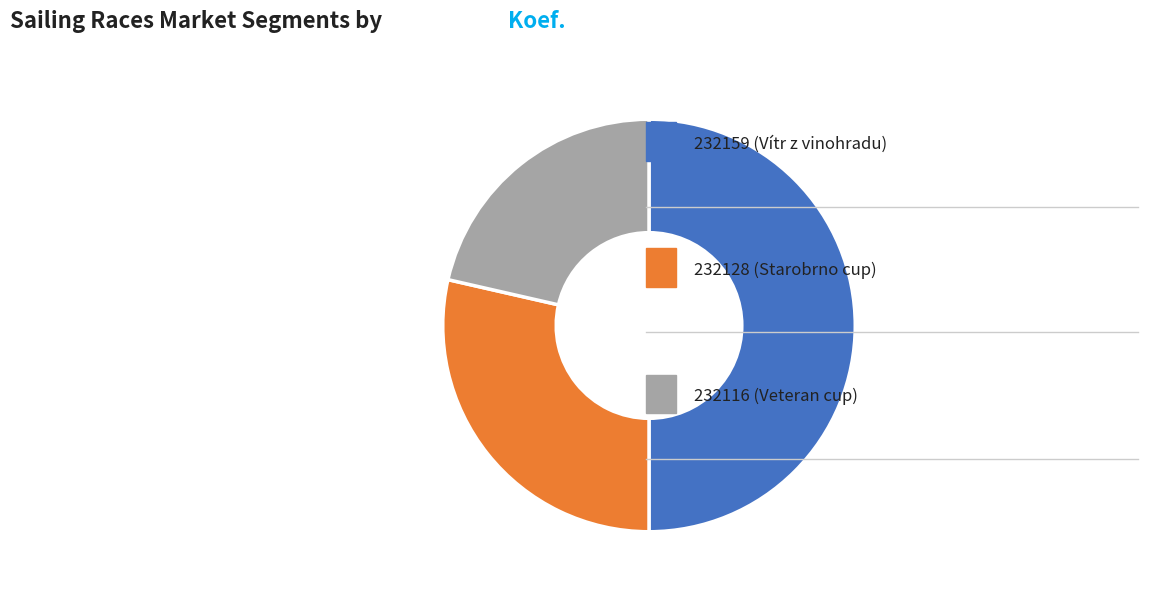

Which category has the biggest portion of the pie?

232159